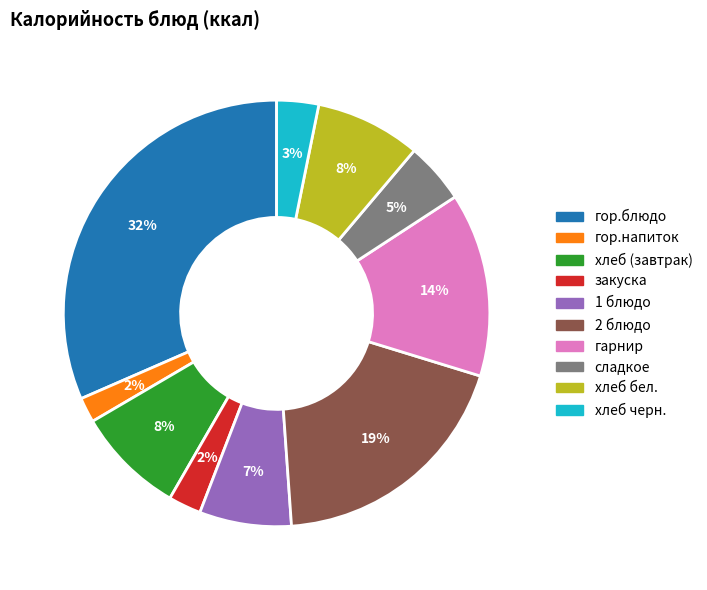

Count the number of slices in the pie.

10